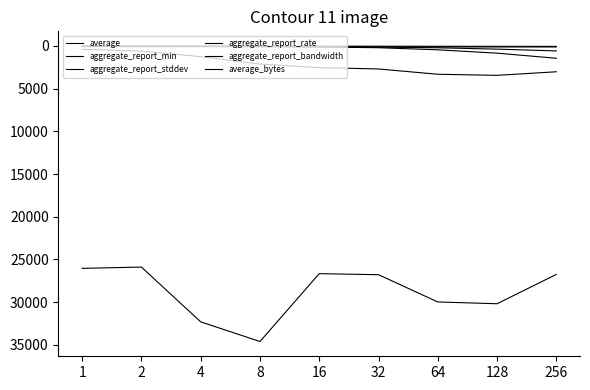

How many lines are shown in the chart?

6